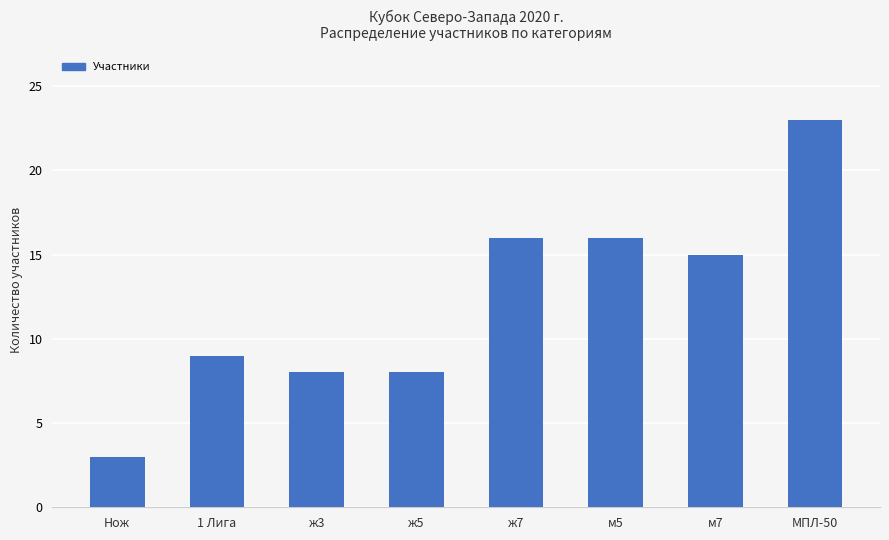

The value at ж5 is 8. True or false?

True